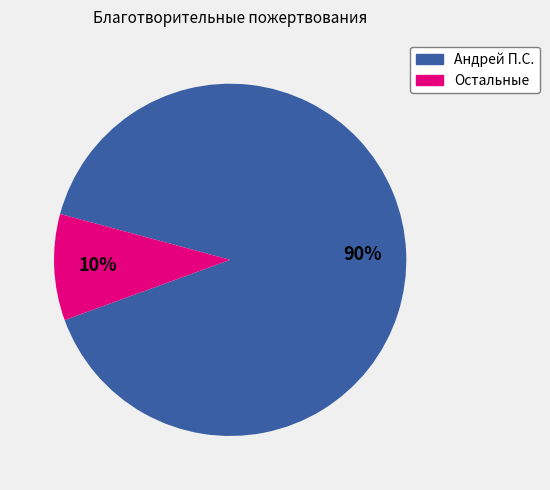

Does any single category account for the majority?

Yes